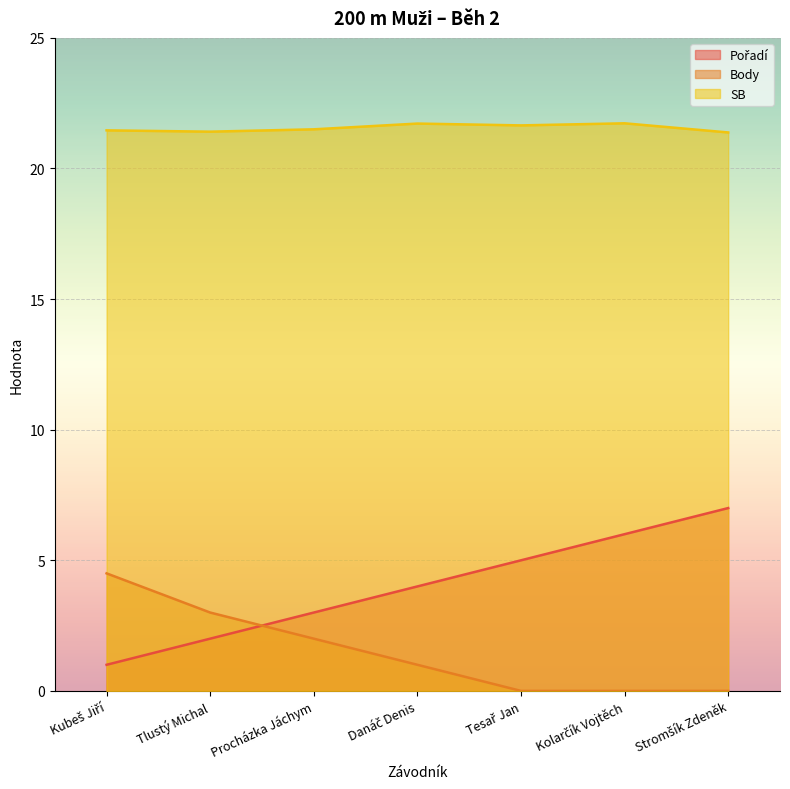

Reading left to right, what are all the values shown in this chart?

Pořadí: 1.0	2.0	3.0	4.0	5.0	6.0	7.0
Body: 4.5	3.0	2.0	1.0	0.0	0.0	0.0
SB: 21.5	21.4	21.5	21.7	21.6	21.7	21.4